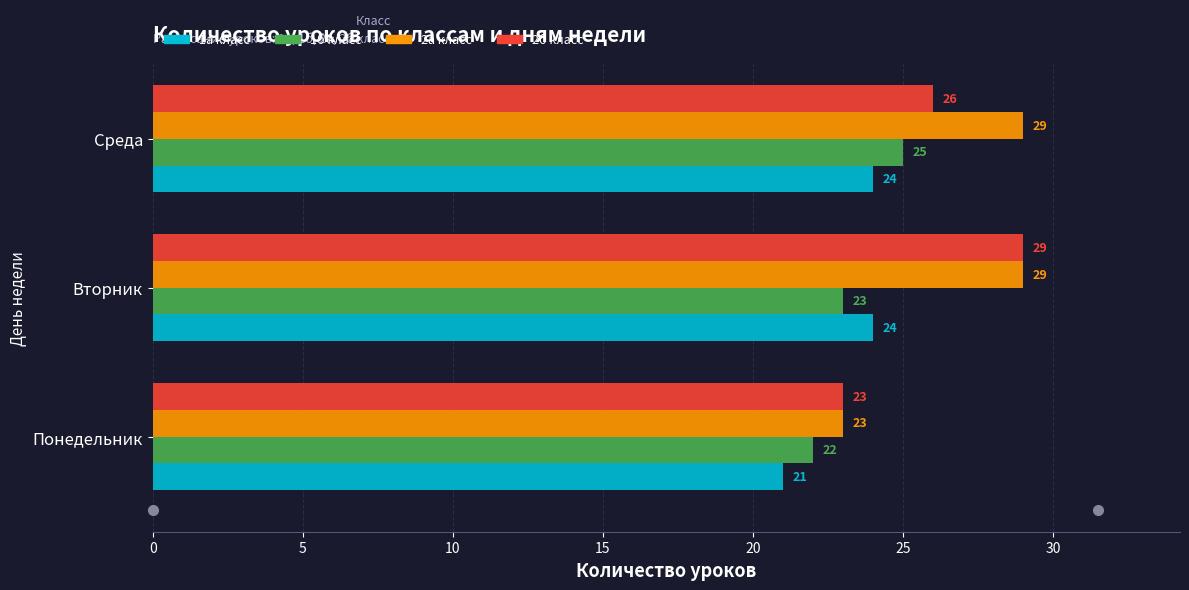

The value of 1б класс at Понедельник is 22. True or false?

True